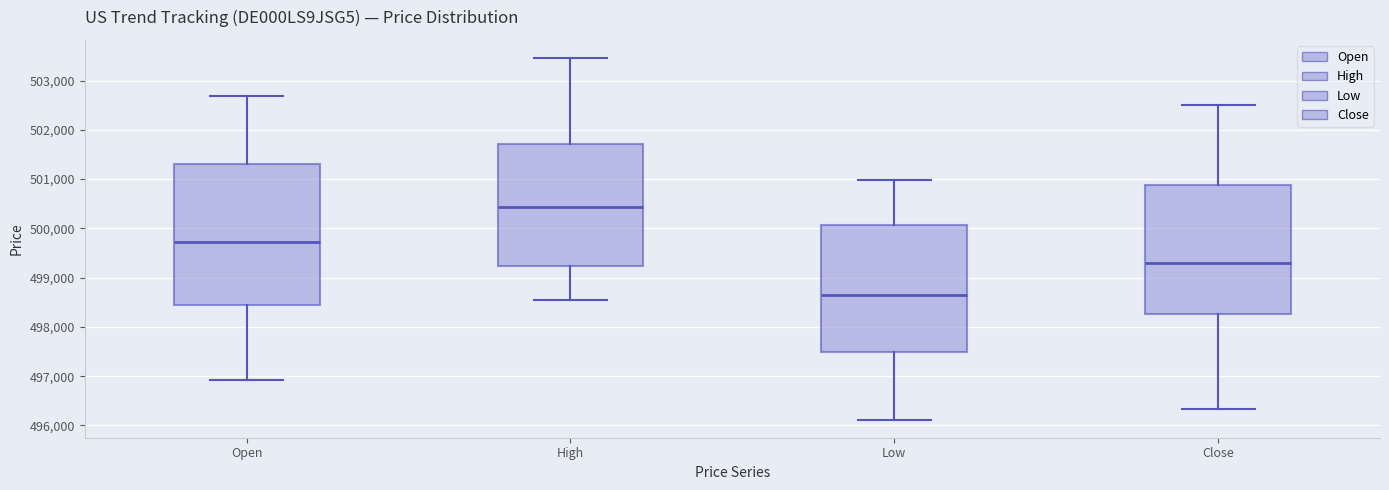

Reading left to right, transcribe this box plot: for each box, give where its median line is, the range the box spans, and where its two whiskers end, as read against the y-axis. The values are not printed on the chart, so give them approximately, as read against the axis.

Open: median 499700, box 498400 to 501300, whiskers 496900 to 502700
High: median 500400, box 499200 to 501700, whiskers 498600 to 503500
Low: median 498600, box 497500 to 500100, whiskers 496100 to 501000
Close: median 499300, box 498300 to 500900, whiskers 496300 to 502500